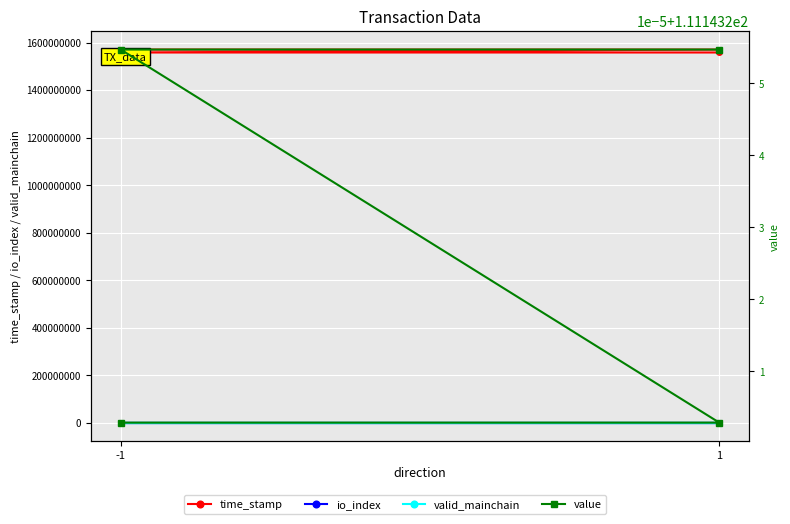

True or false: io_index and value intersect in this chart.

False